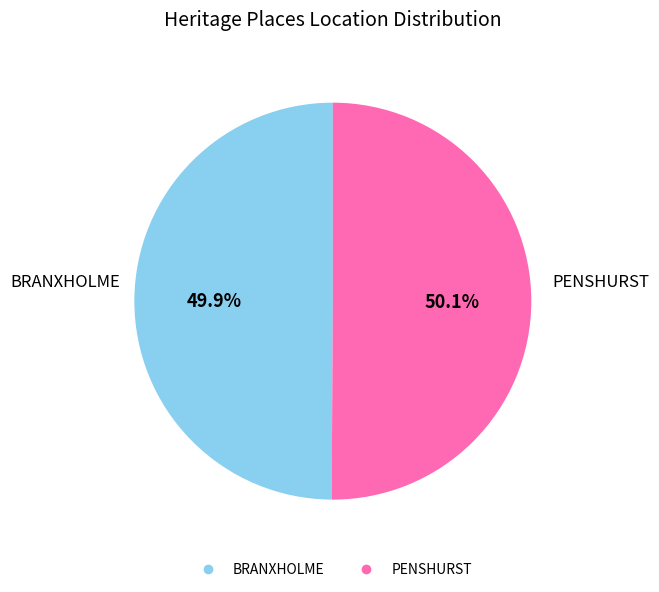

Is there any slice that represents more than half of the pie?

Yes